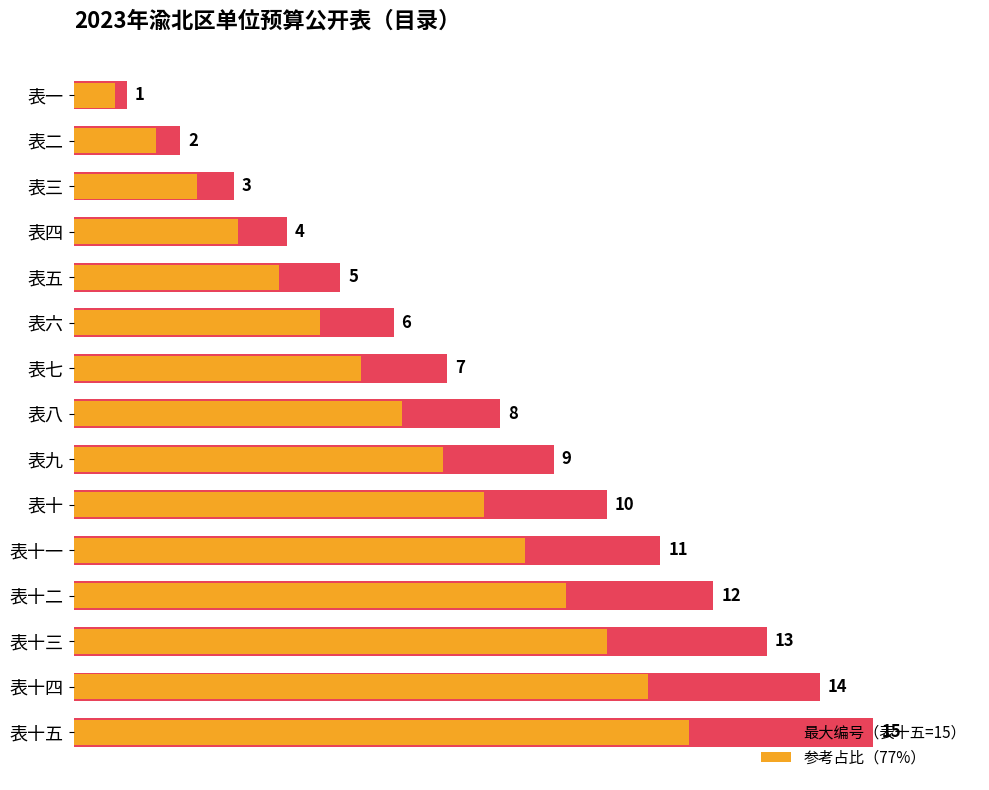

Rank the series by their maximum value, from lowest to highest.

参考占比（77%）, 最大编号（表十五=15）